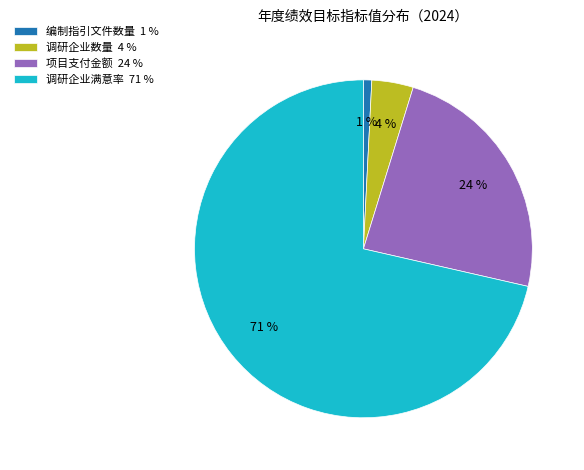

What is the smallest slice in the pie chart?

编制指引文件数量